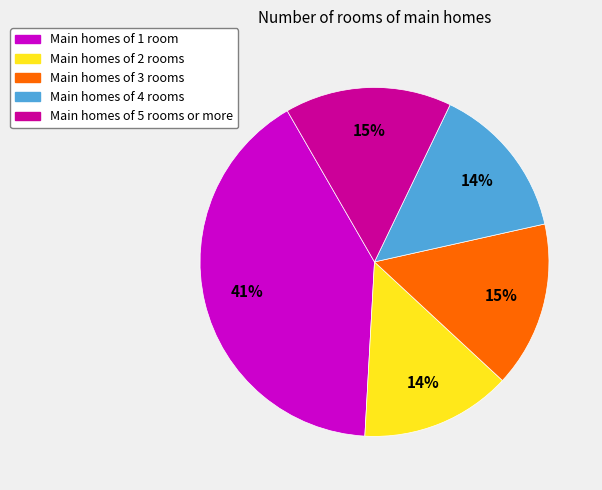

Does any single category account for the majority?

No